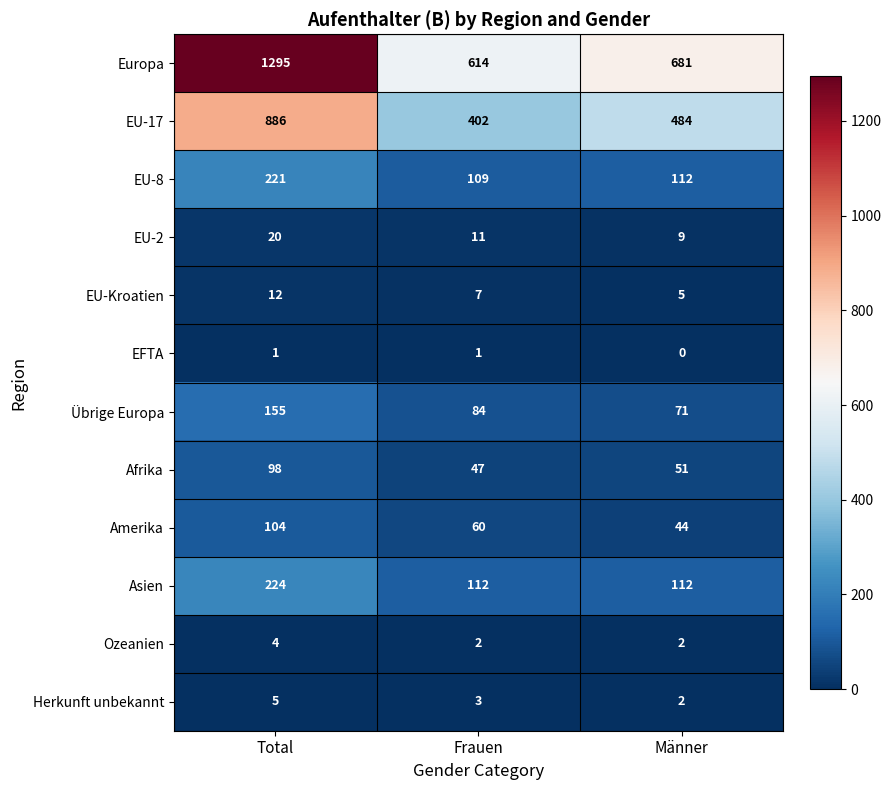

Is it true that EU-2 equals 11 at Frauen?

True